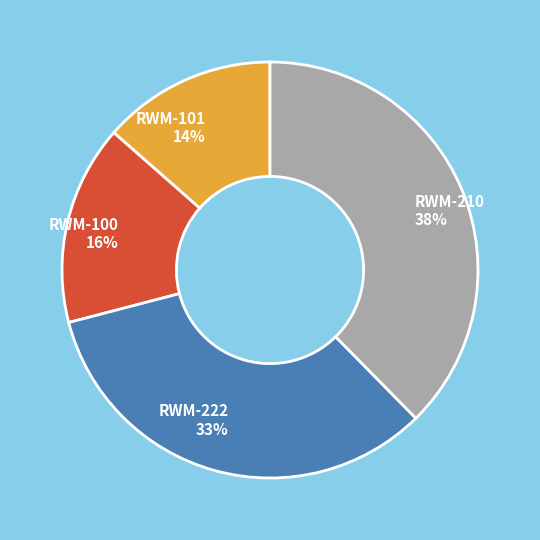

Which has a higher value, RWM-100 or RWM-222?

RWM-222